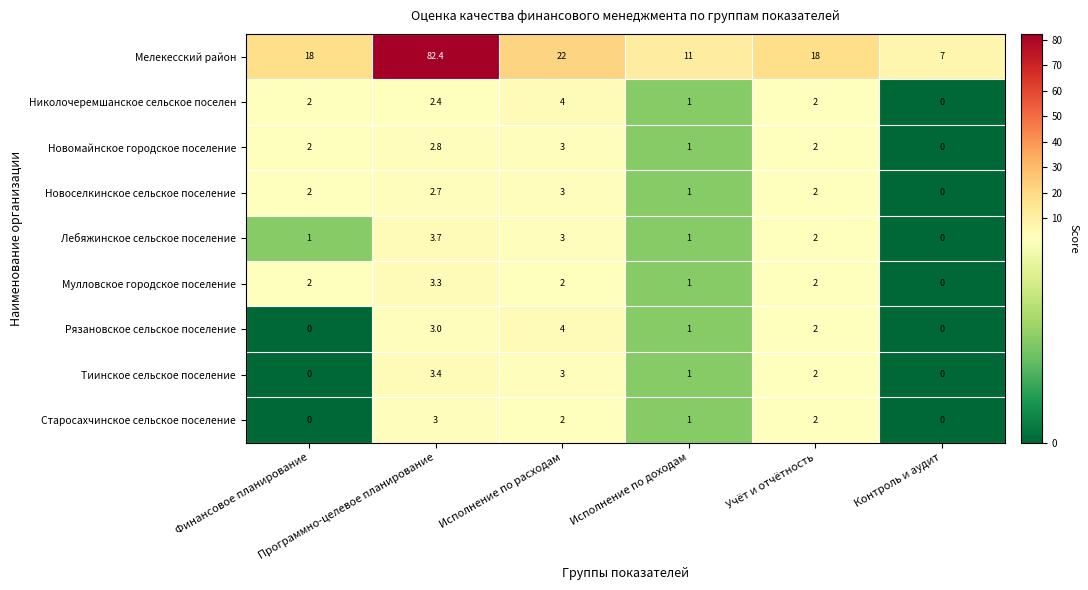

Count the Лебяжинское сельское поселение values in the range 1 to 3.

4